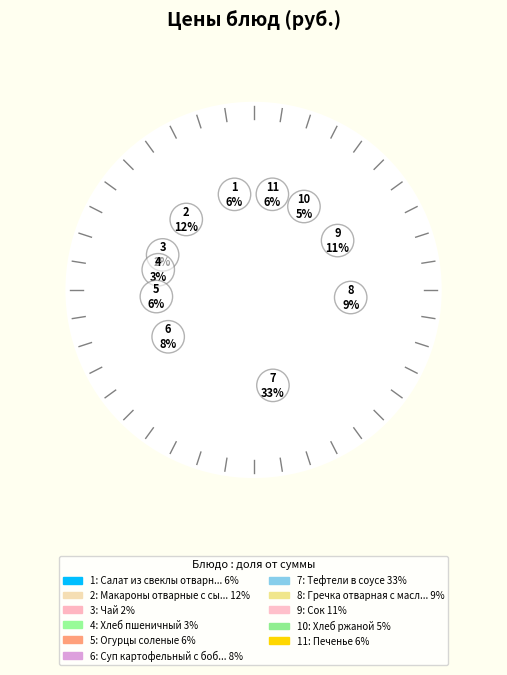

Combined, what portion of the pie is Чай and Суп картофельный с бобовыми?

10.0%